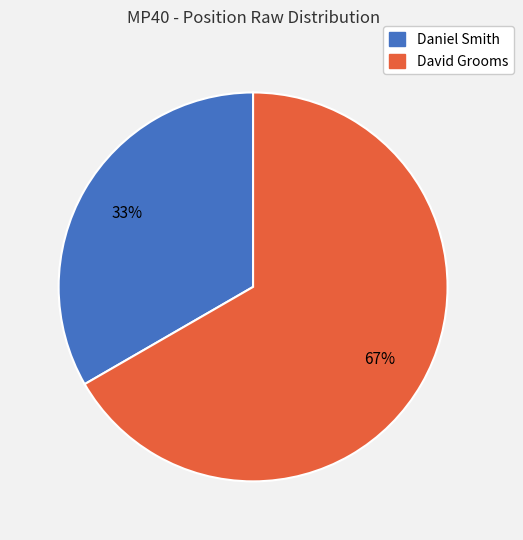

How many slices are in this pie chart?

2